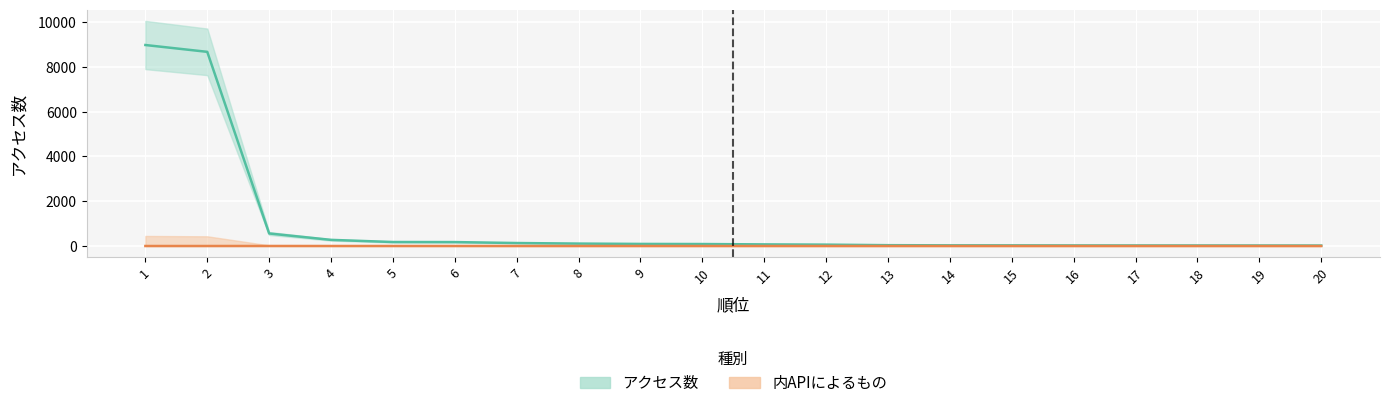

Which series has the largest total across all categories?

アクセス数